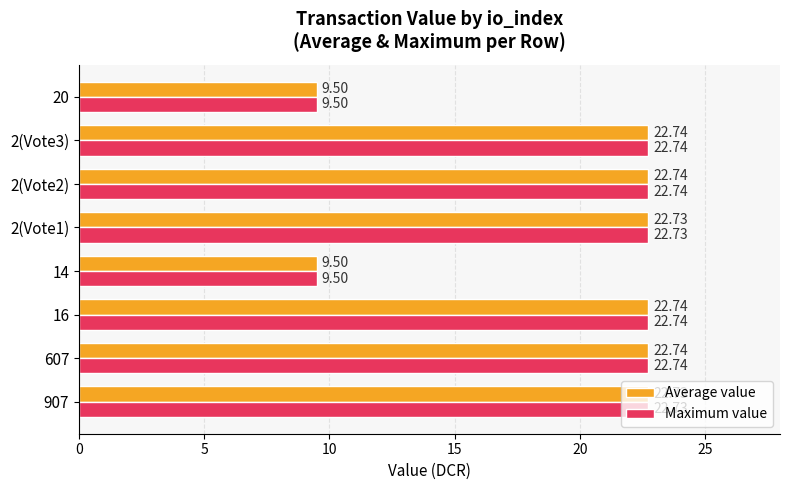

What is the difference between the maximum and second lowest values in the Maximum value series?

13.2